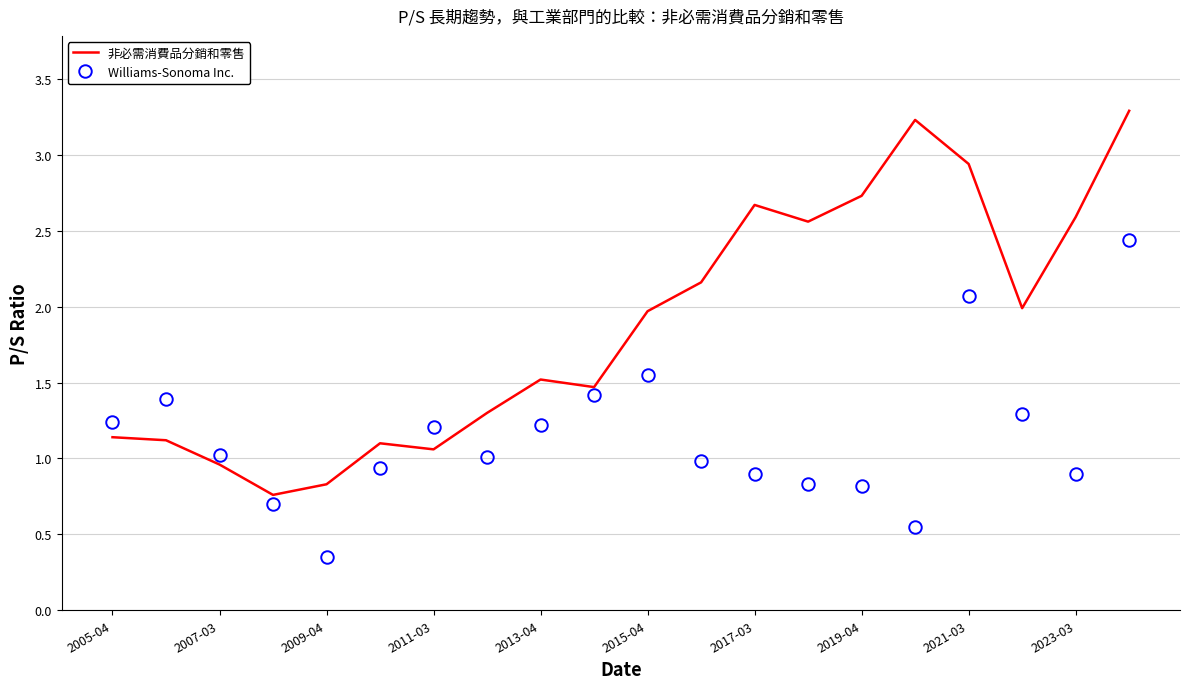

List the series in order of their peak value, highest first.

非必需消費品分銷和零售, Williams-Sonoma Inc.